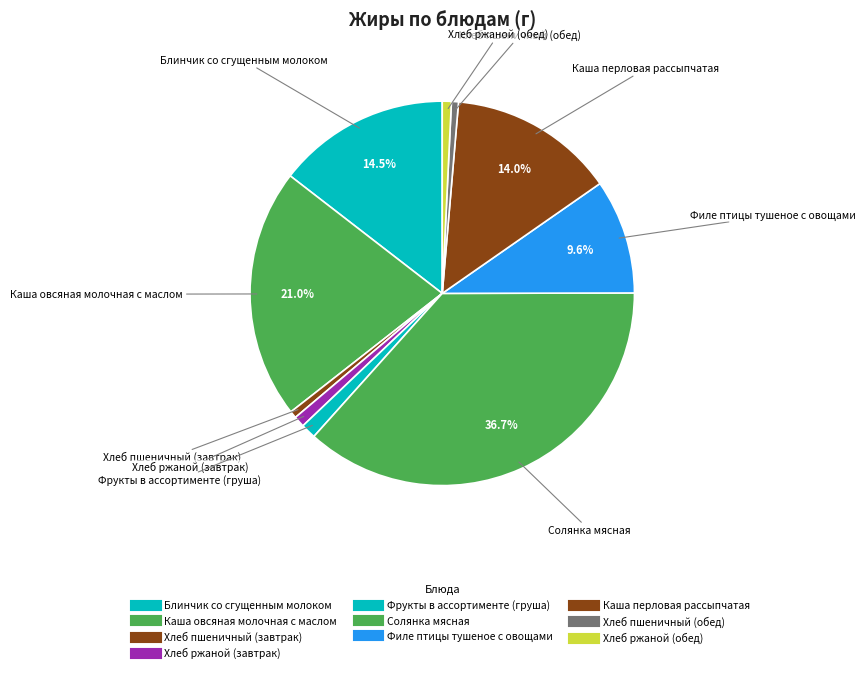

How many segments does this pie chart have?

10